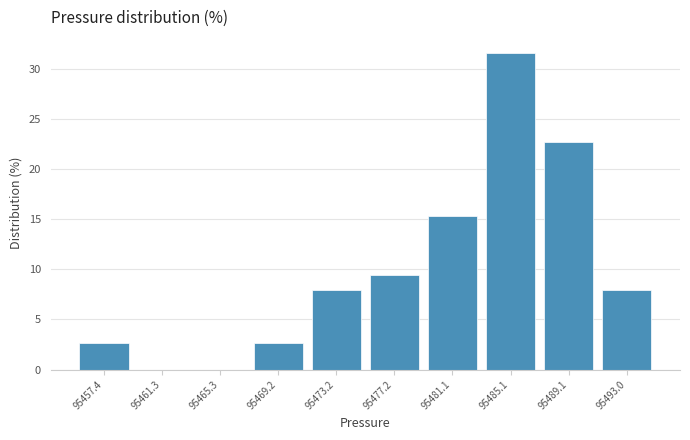

Reading left to right, list every bar in this chart as the range it spans on the x-axis followed by its height. Neither the bar edges nor the heights are printed on the chart, so give them approximately, as read against the axes.

95455.5 to 95459.5: 2.5
95459.5 to 95463.5: 0
95463.5 to 95467.5: 0
95467.5 to 95471.0: 2.5
95471.0 to 95475.0: 8.0
95475.0 to 95479.0: 9.5
95479.0 to 95483.0: 15.5
95483.0 to 95487.0: 31.5
95487.0 to 95491.0: 22.5
95491.0 to 95495.0: 8.0